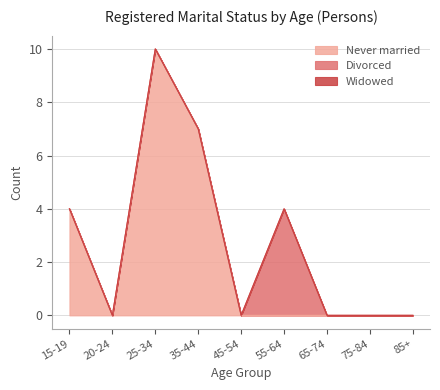

Count the Never married values in the range 0 to 4.

7